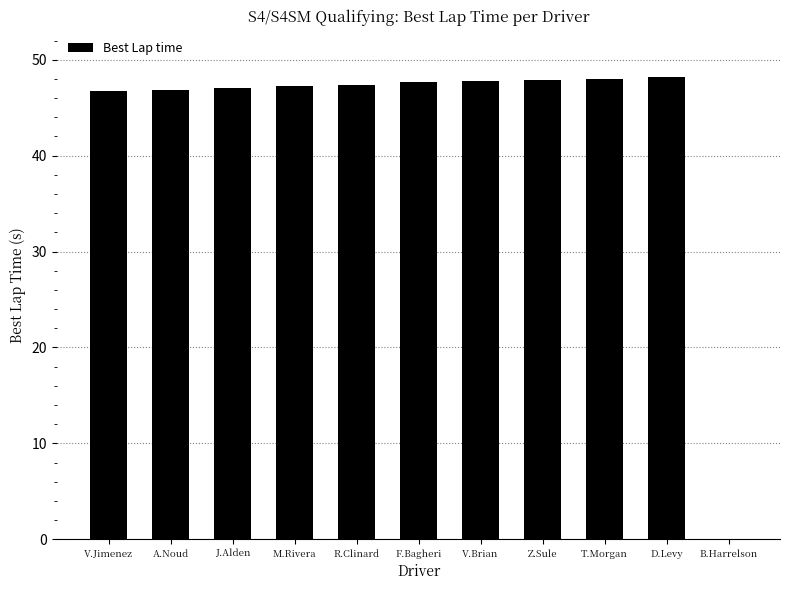

True or false: the data shows 46.8 at A.Noud.

True